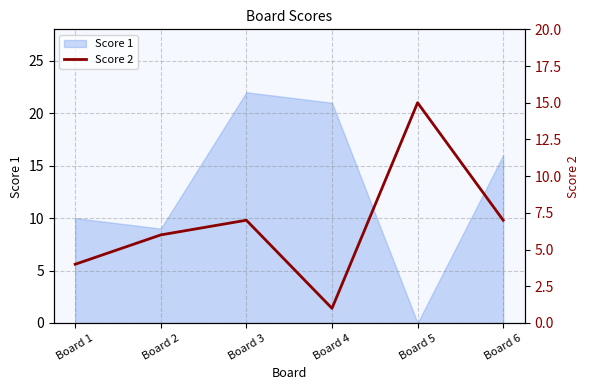

The Score 1 series shows 36 at Board 4. True or false?

False